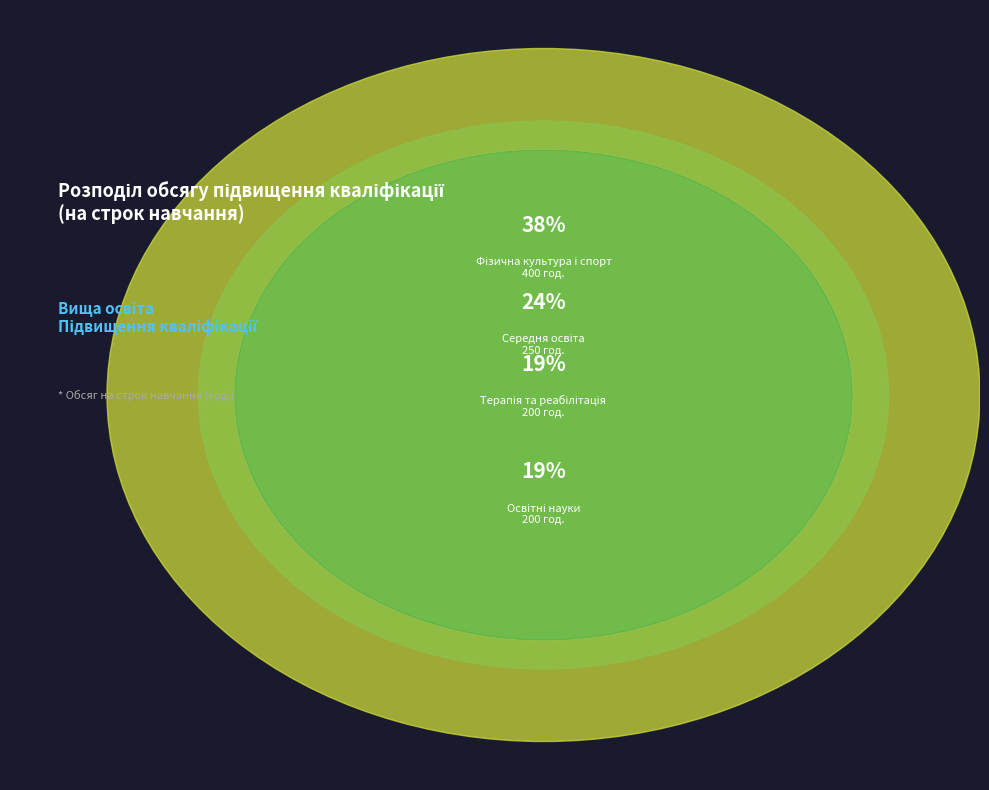

What is the change in value from A1 Освітні науки to A4 Середня освіта?

+50